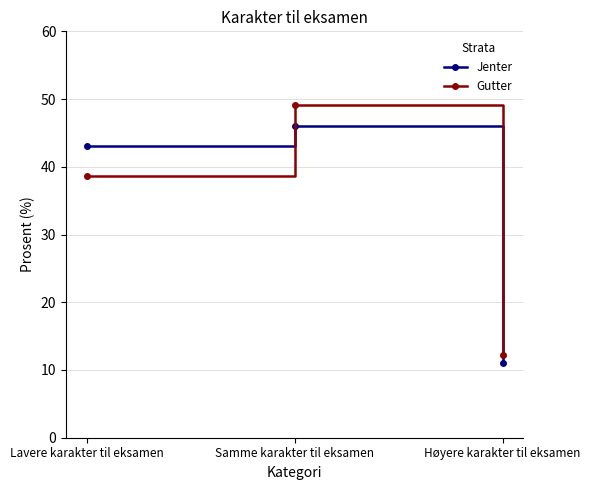

True or false: Gutter has a value of 38.7 at Lavere karakter til eksamen.

True